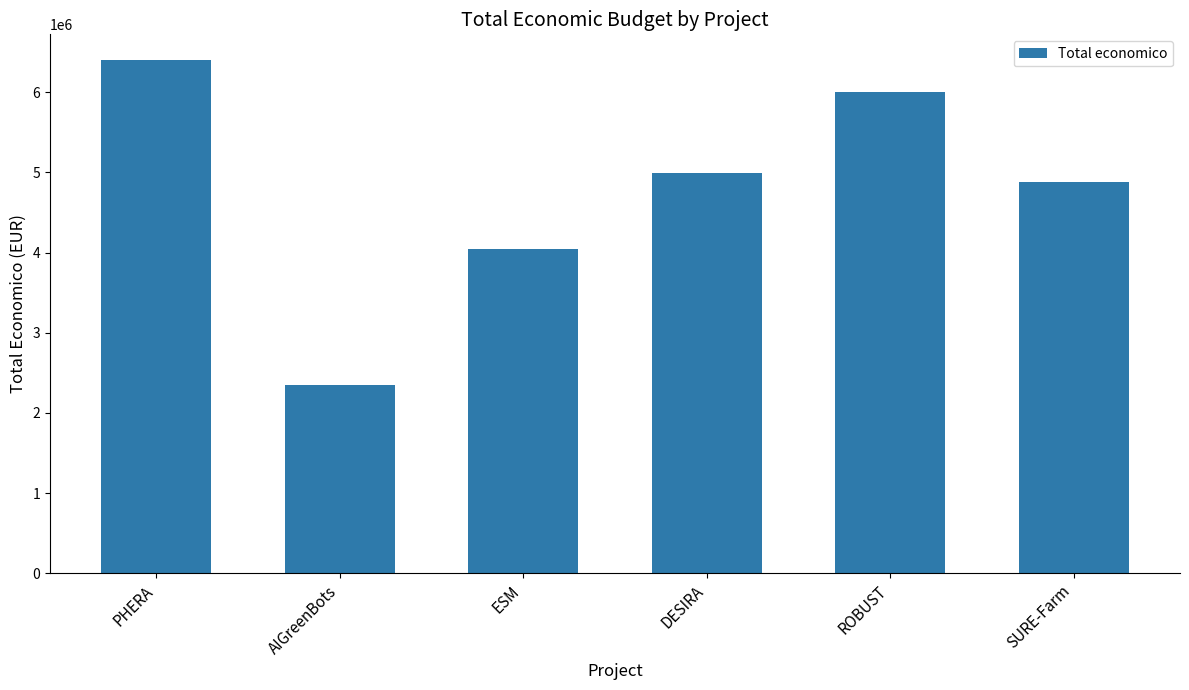

Does the chart contain any negative values?

No